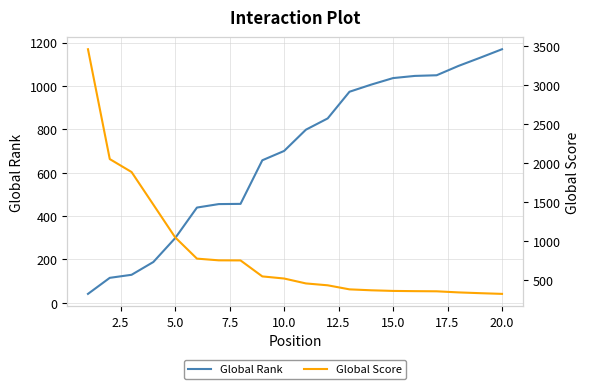

How many lines are shown in the chart?

2